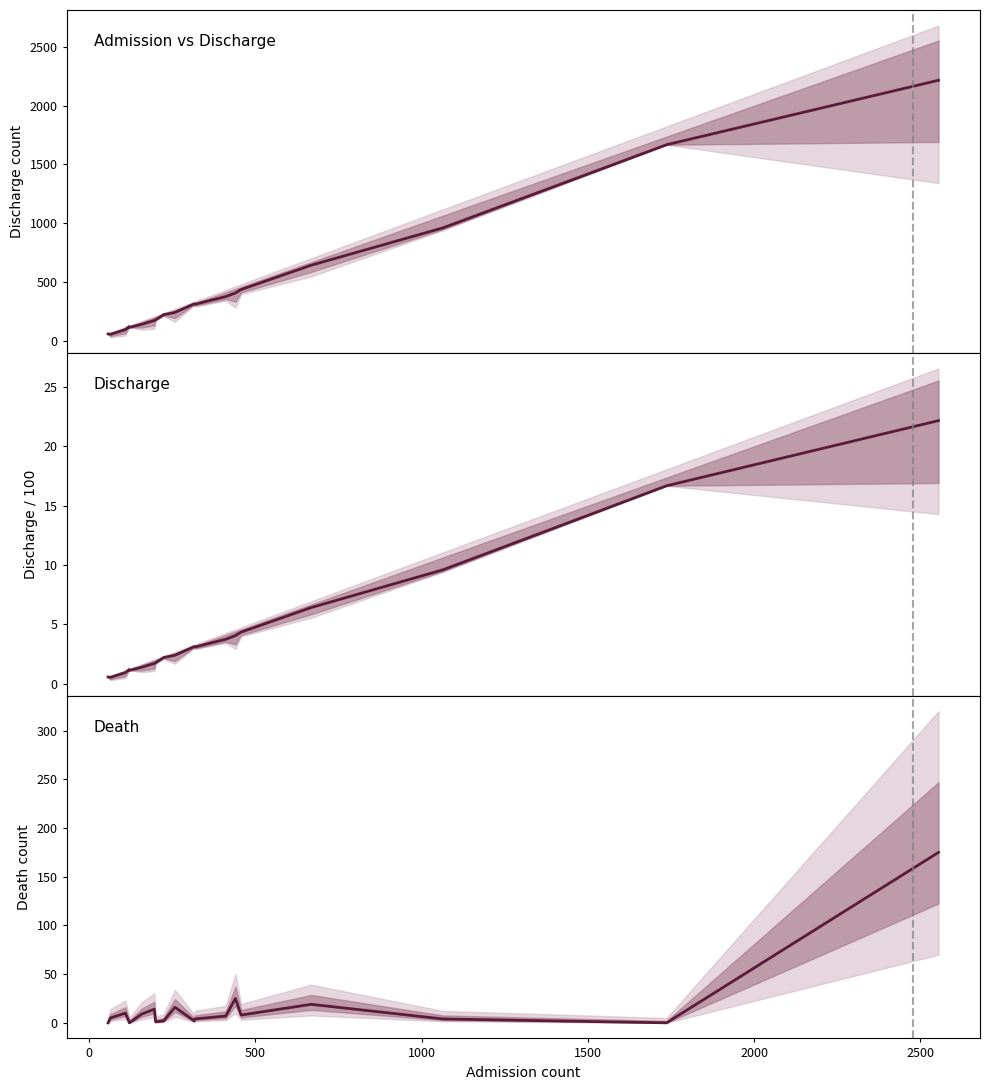

What is the value of the 7th point from the left?

14